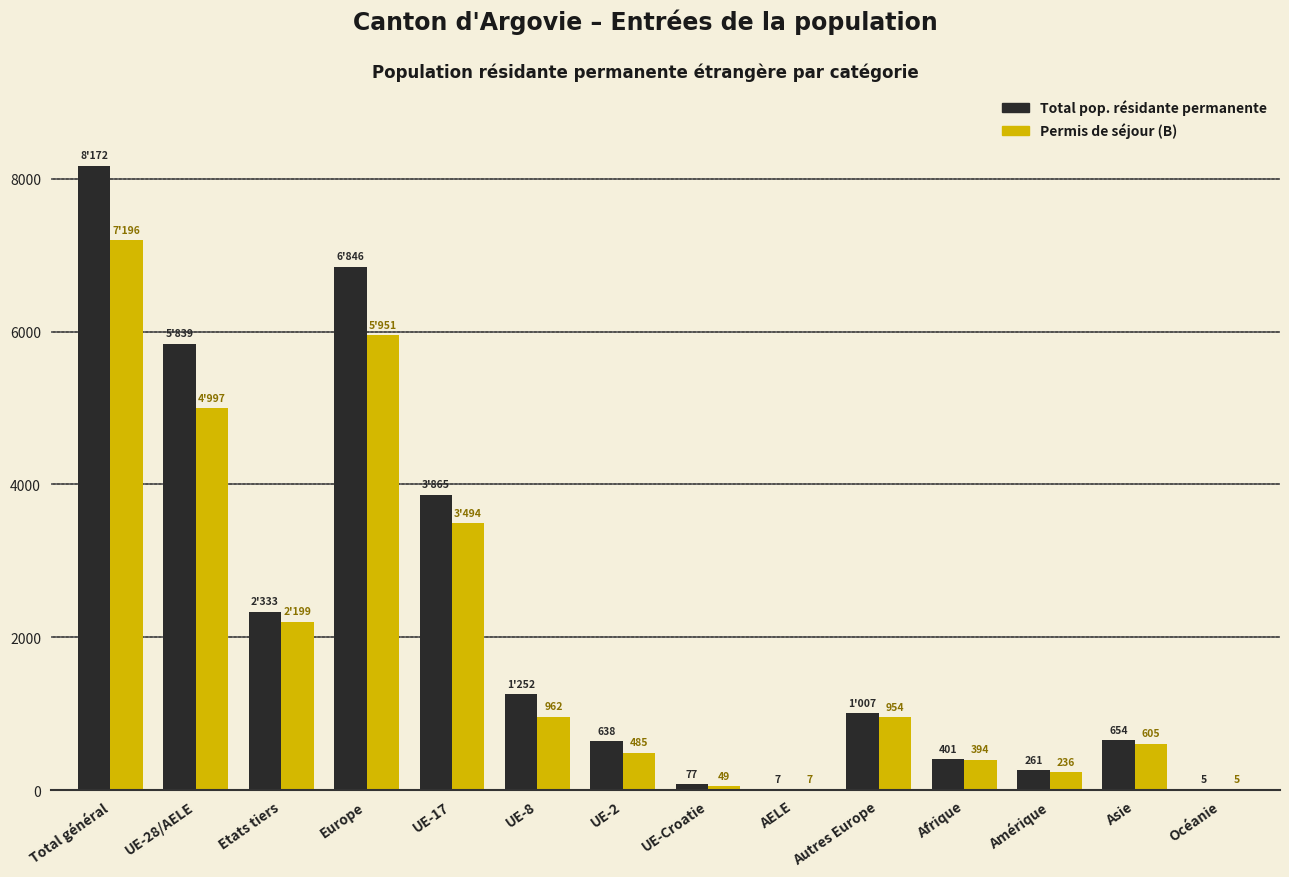

The value of Total pop. résidante permanente at Océanie is 5. True or false?

True